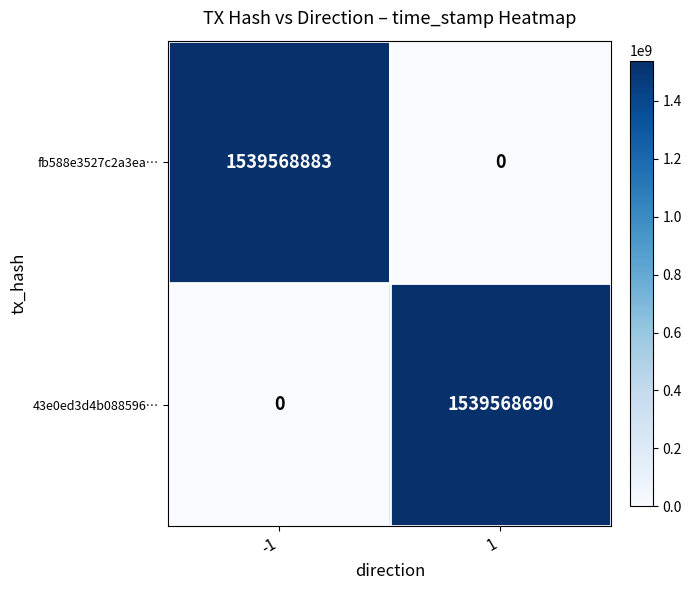

Rank the categories by fb588e3527c2a3ea… value from lowest to highest.

1, -1